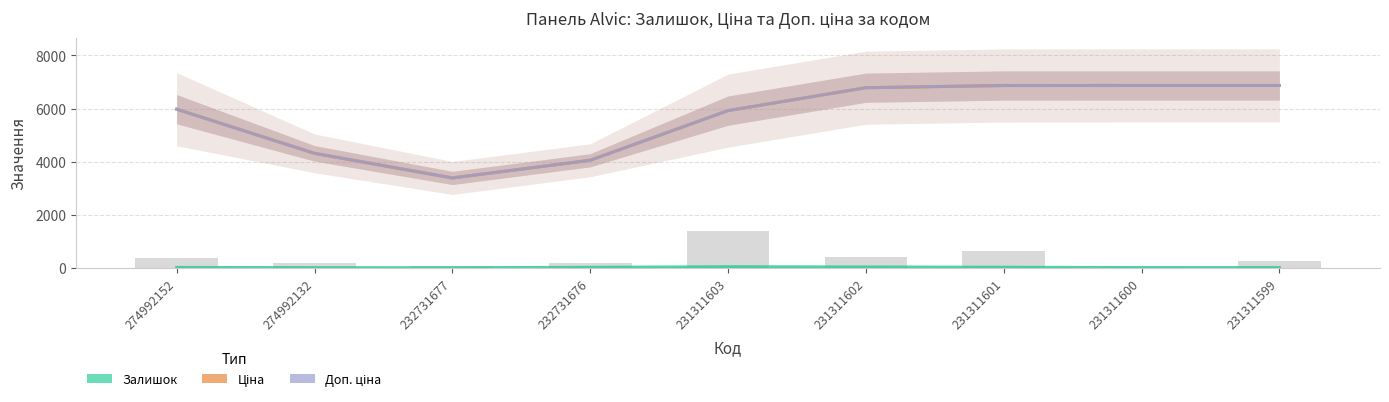

At which category is the sum across all series the highest?

231311601